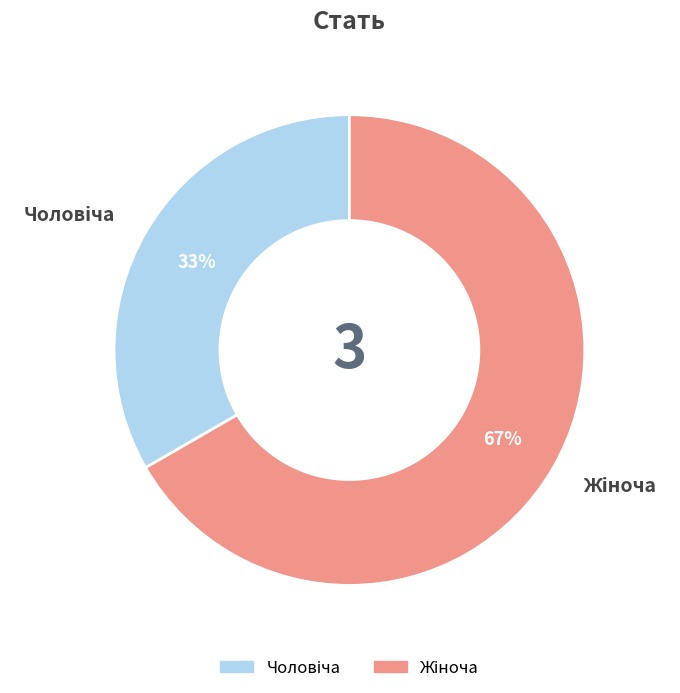

Does any single category account for the majority?

Yes